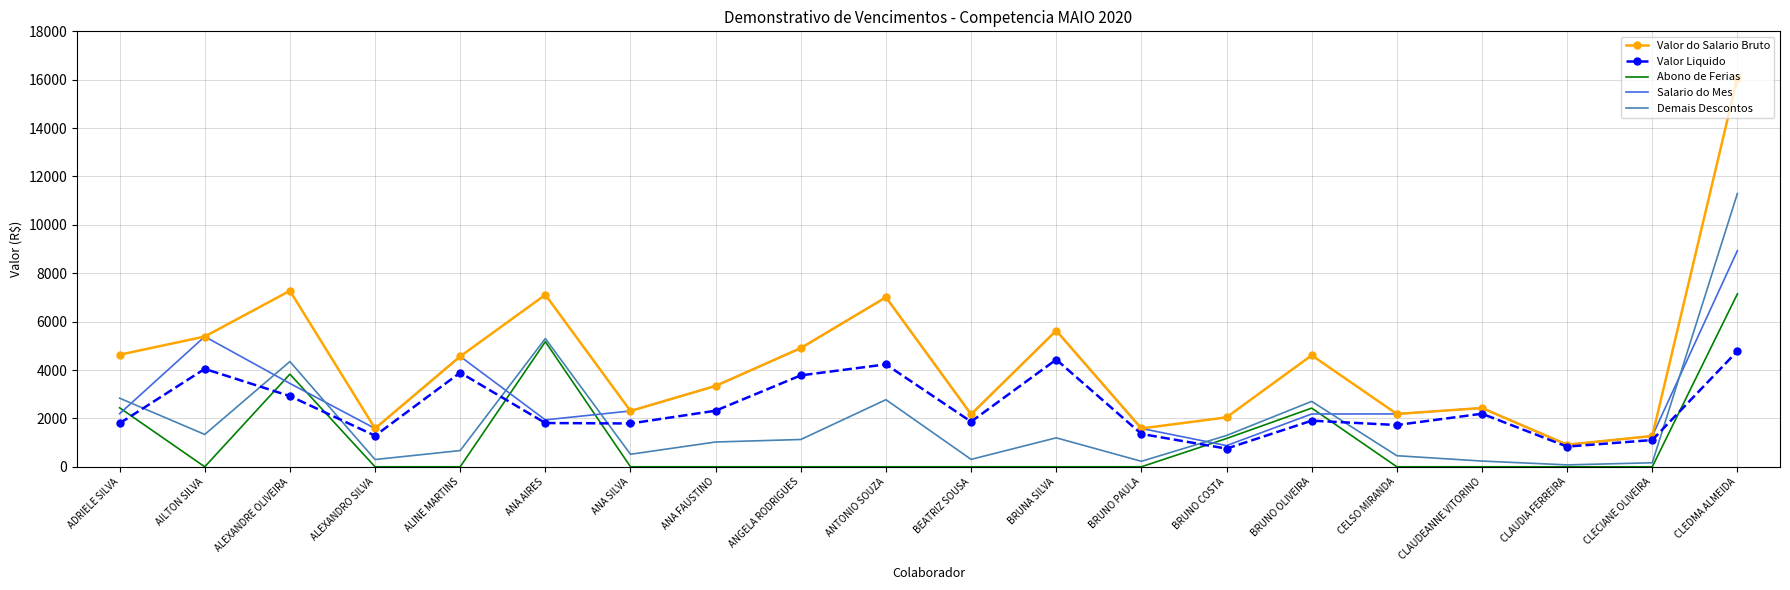

True or false: Valor Liquido has a value of 2187.6 at ANTONIO SOUZA.

False